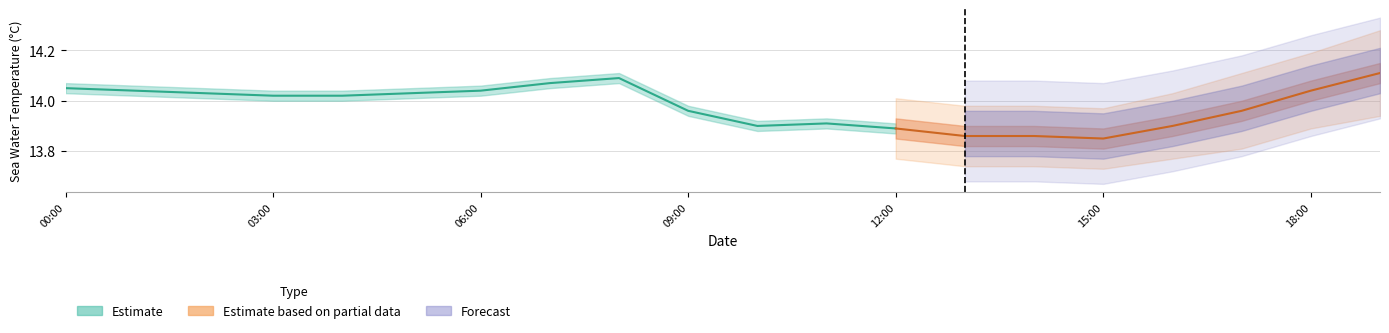

True or false: sea_water_temperature and latitude intersect in this chart.

False